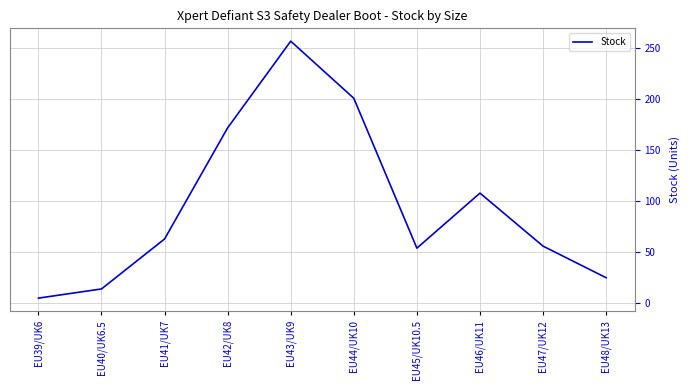

Reading right to left, transcribe all the data shown in this chart.

EU48/UK13=25	EU47/UK12=56	EU46/UK11=108	EU45/UK10.5=54	EU44/UK10=201	EU43/UK9=257	EU42/UK8=172	EU41/UK7=63	EU40/UK6.5=14	EU39/UK6=5